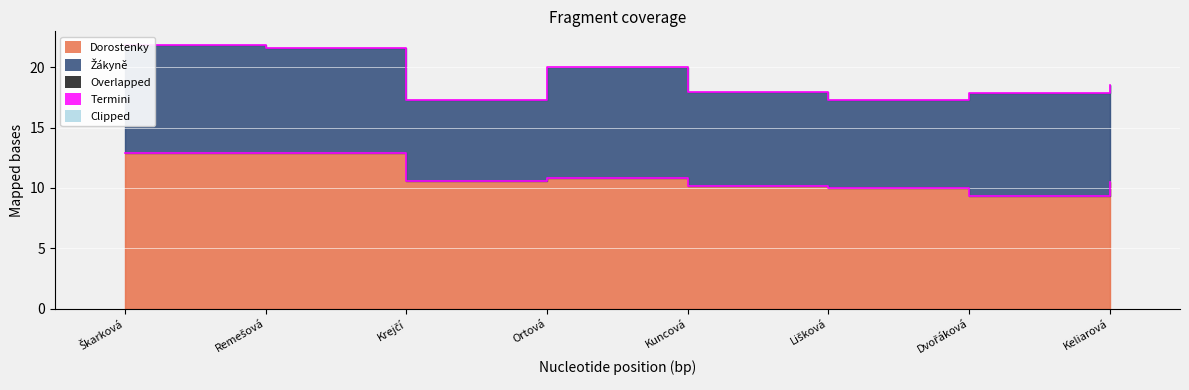

What position from the left is Škarková?

1